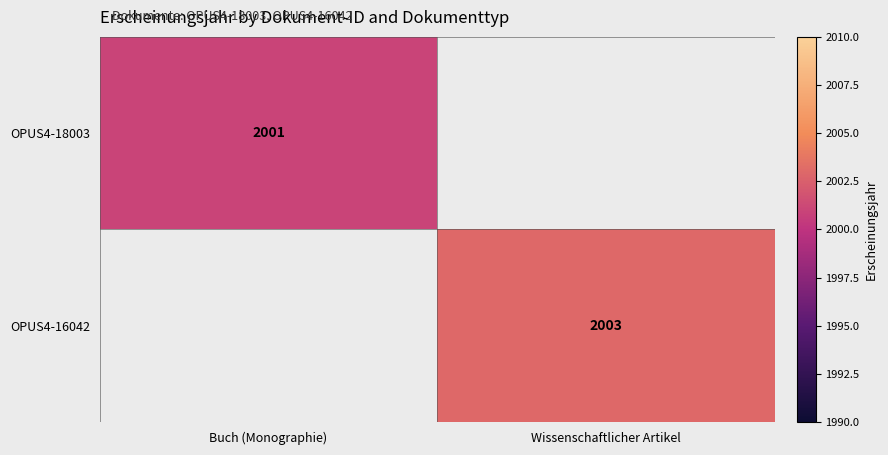

Which category has the highest value across all series?

Wissenschaftlicher Artikel